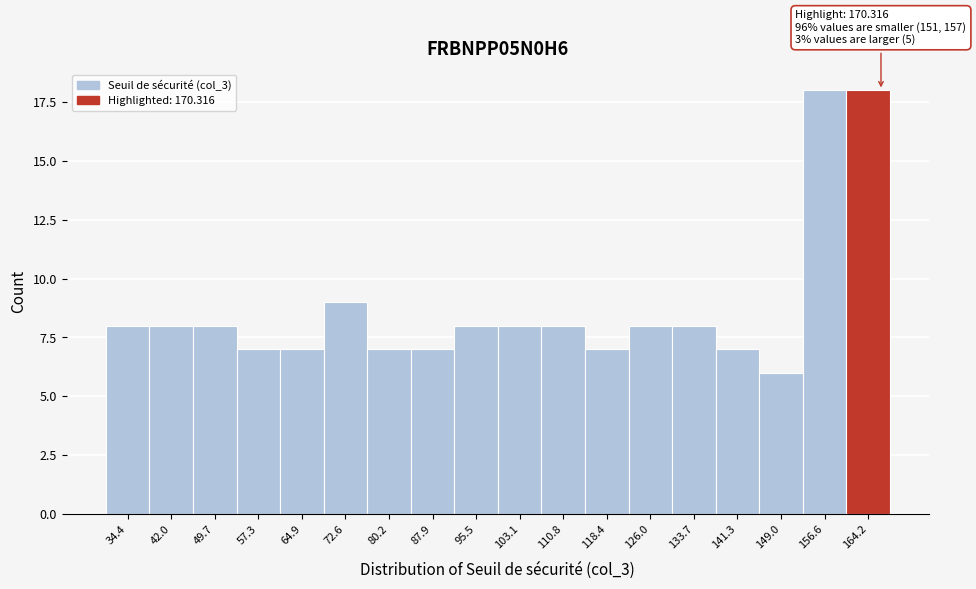

Reading right to left, extract all data points from this chart.

164.2=18	156.6=18	149.0=6	141.3=7	133.7=8	126.0=8	118.4=7	110.8=8	103.1=8	95.5=8	87.9=7	80.2=7	72.6=9	64.9=7	57.3=7	49.7=8	42.0=8	34.4=8